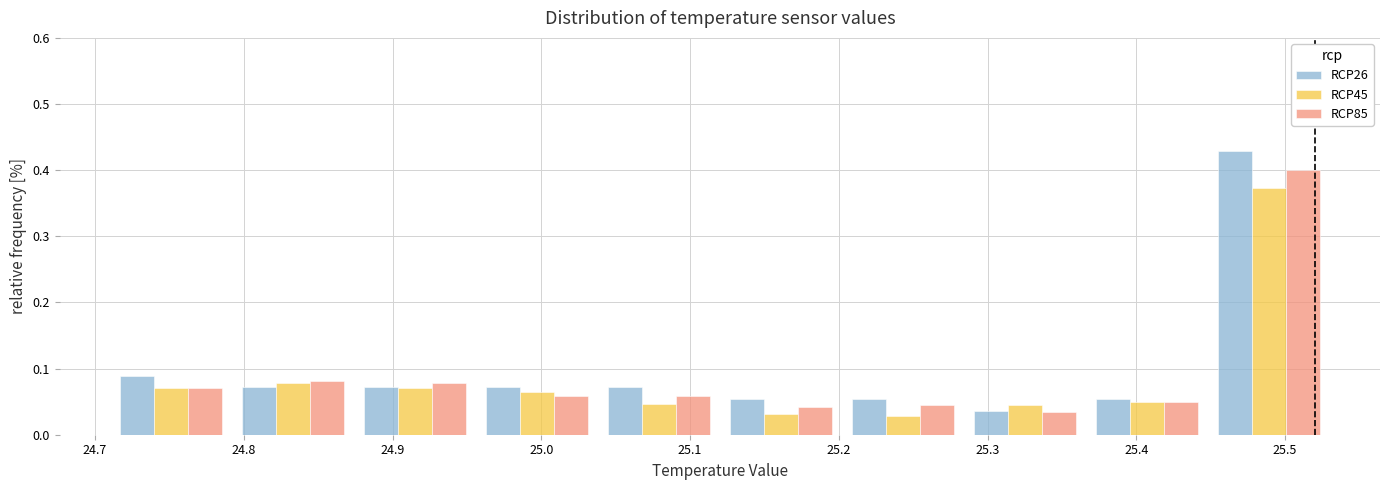

Reading left to right, transcribe this chart: for each range on the x-axis, give the height of each series' bar. Neither the bar edges nor the heights are printed on the chart, so give them approximately, as read against the axes.

24.710 to 24.792: RCP26=0.09	RCP45=0.07	RCP85=0.07
24.792 to 24.874: RCP26=0.07	RCP45=0.08	RCP85=0.08
24.874 to 24.956: RCP26=0.07	RCP45=0.07	RCP85=0.08
24.956 to 25.038: RCP26=0.07	RCP45=0.06	RCP85=0.06
25.038 to 25.120: RCP26=0.07	RCP45=0.05	RCP85=0.06
25.120 to 25.202: RCP26=0.05	RCP45=0.03	RCP85=0.04
25.202 to 25.284: RCP26=0.05	RCP45=0.03	RCP85=0.05
25.284 to 25.366: RCP26=0.04	RCP45=0.05	RCP85=0.03
25.366 to 25.448: RCP26=0.05	RCP45=0.05	RCP85=0.05
25.448 to 25.530: RCP26=0.43	RCP45=0.37	RCP85=0.40